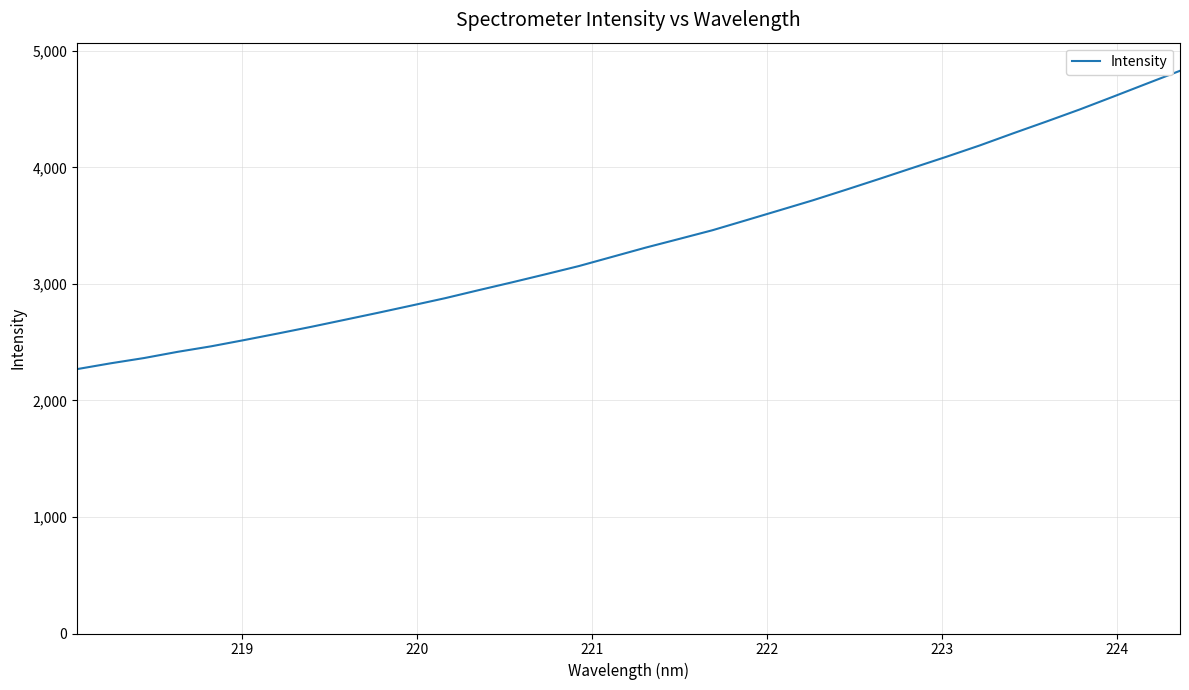

What is the difference between the maximum and minimum values?

2560.2